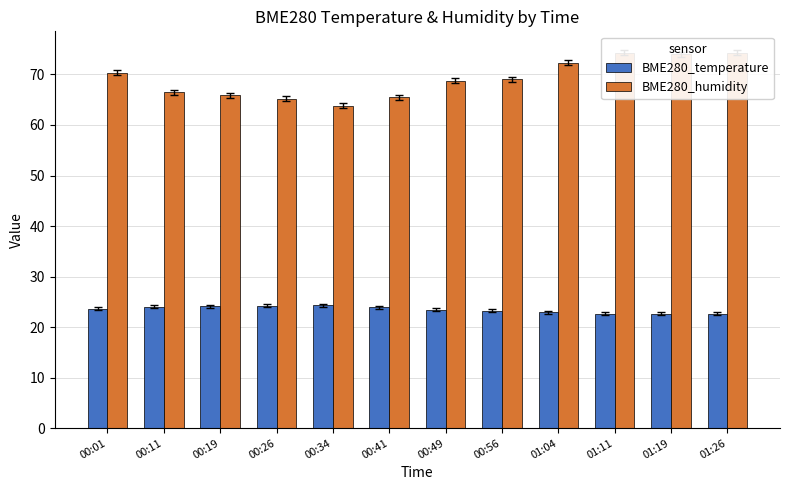

What is the label of the 6th bar from the right?

00:49